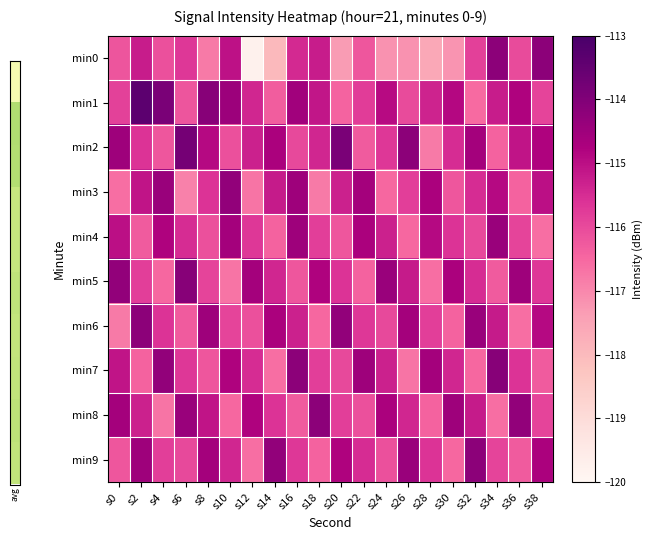

At which category is the sum across all series the highest?

s2